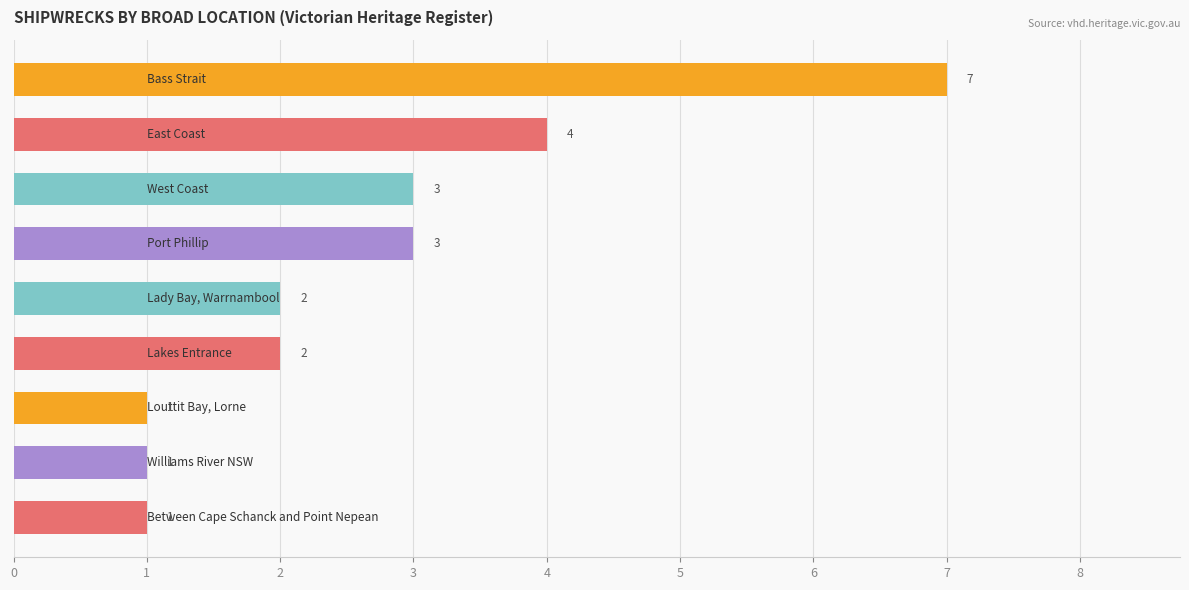

How many values are between 1 and 3?

7